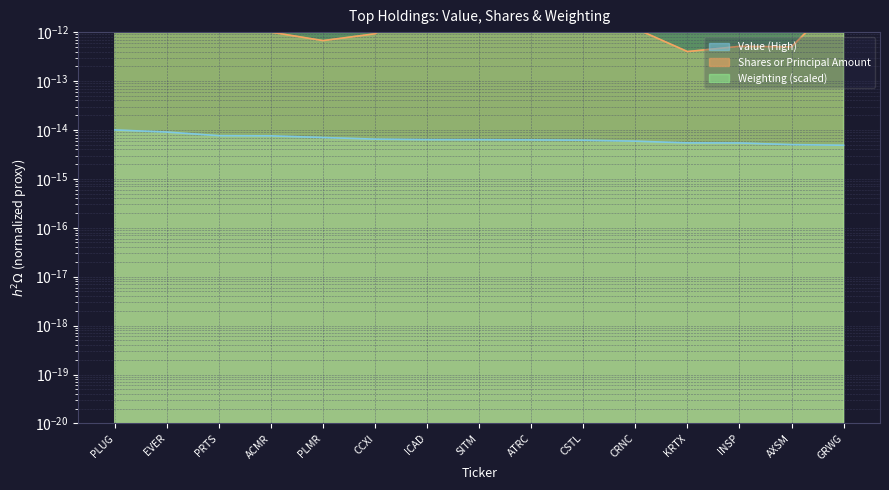

Is it true that Value (High) equals 0.0 at PRTS?

True